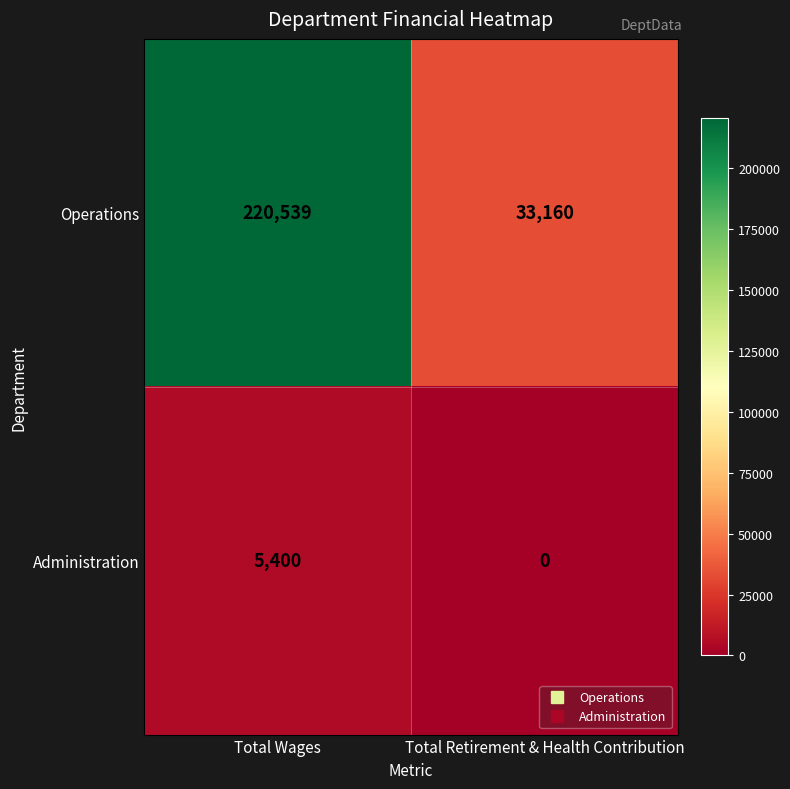

At which category is the sum across all series the highest?

Total Wages